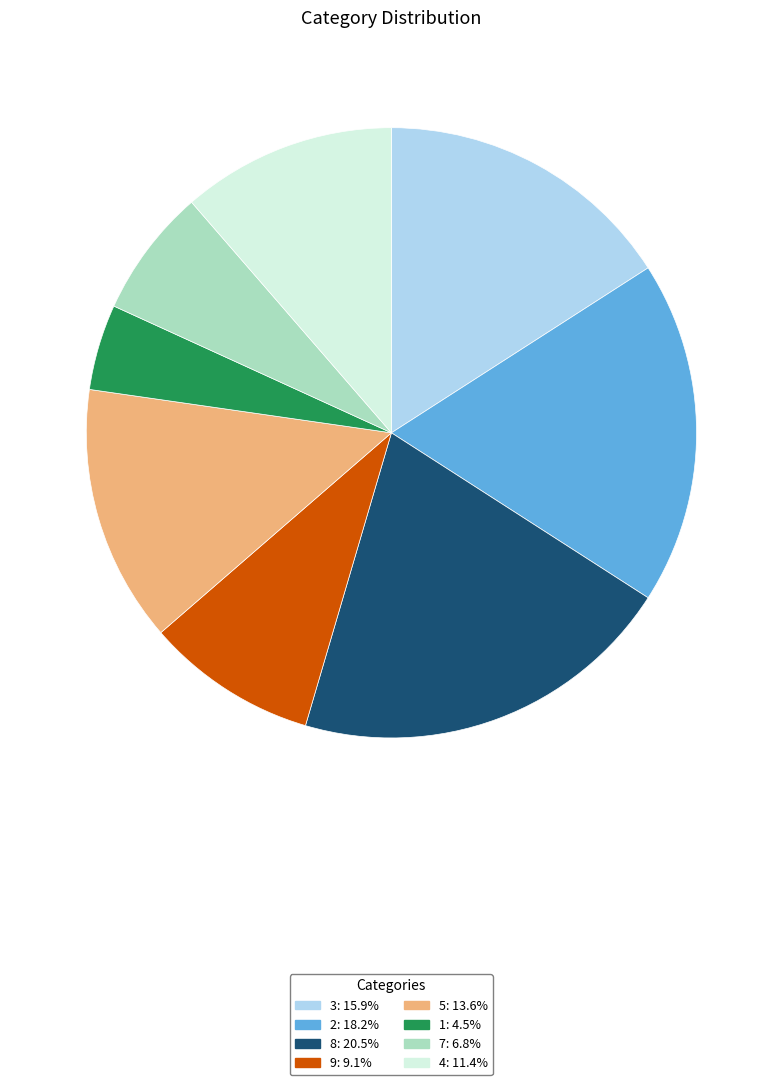

True or false: 2 accounts for 18% of the total.

True